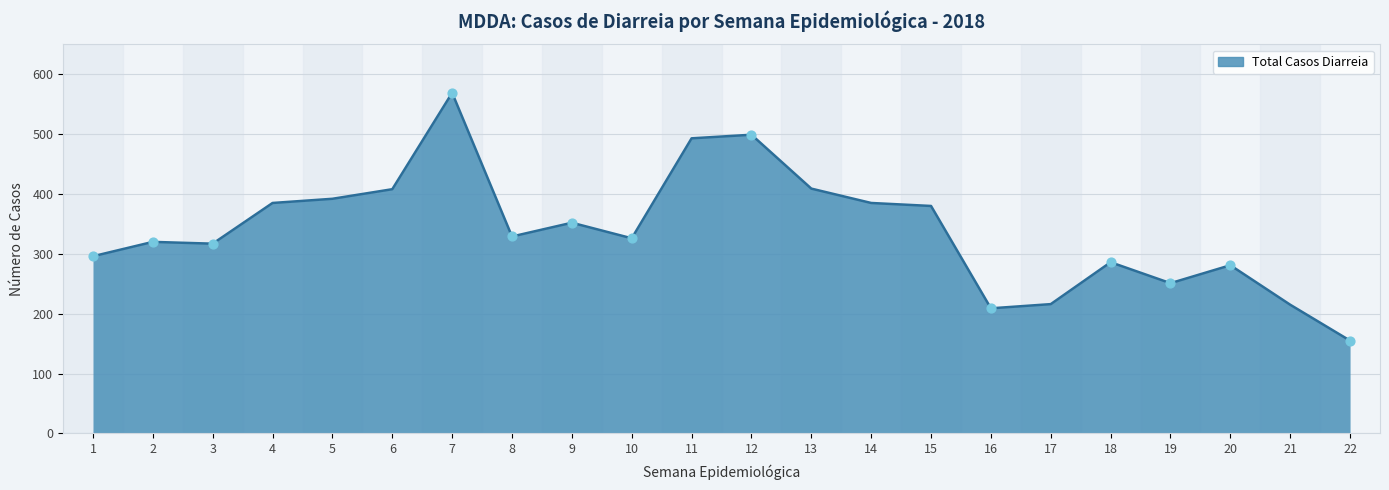

What is the change in value from 1 to 3?

+21